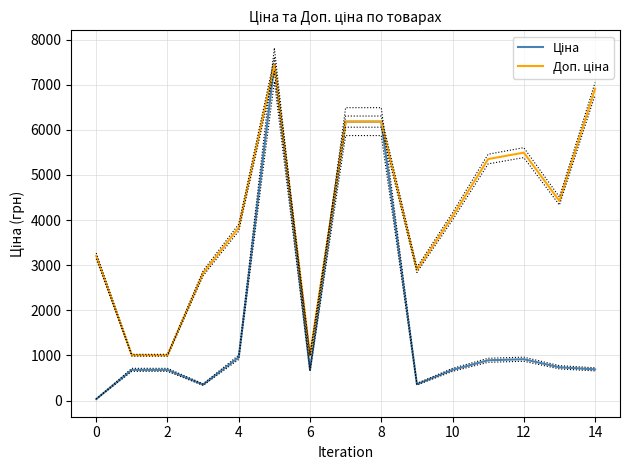

Which series has the widest spread of values?

Ціна